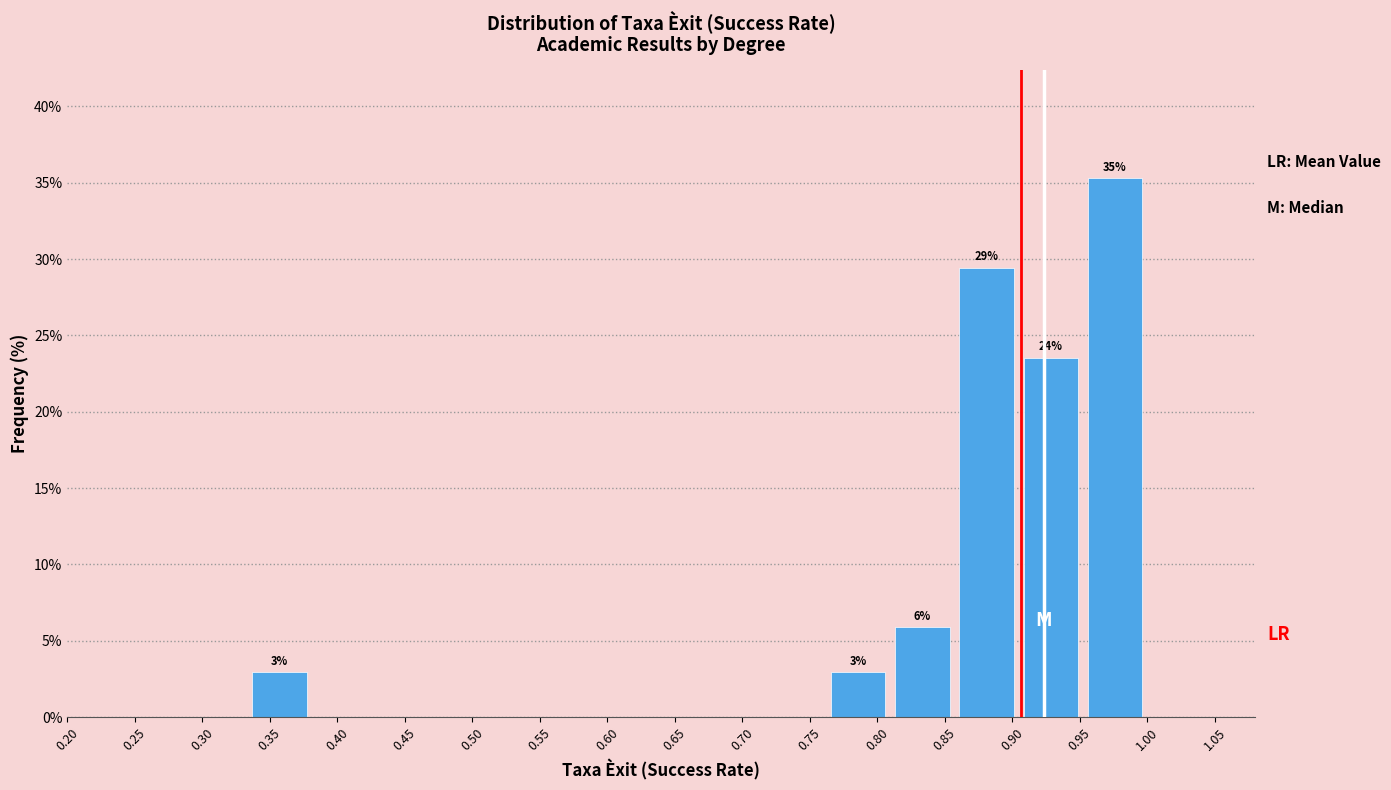

Over which range of the x-axis is the bar tallest?

0.950 to 1.000